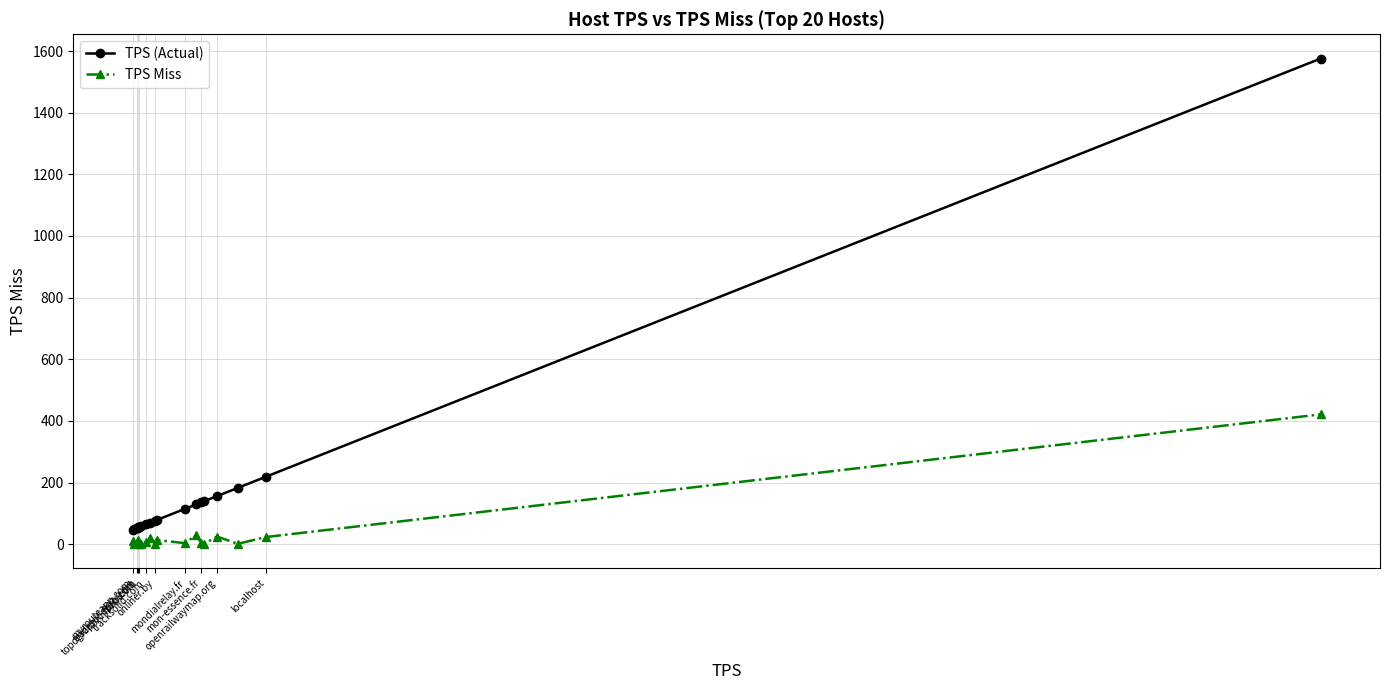

Rank the series by their average value, from highest to lowest.

TPS (Actual), TPS Miss